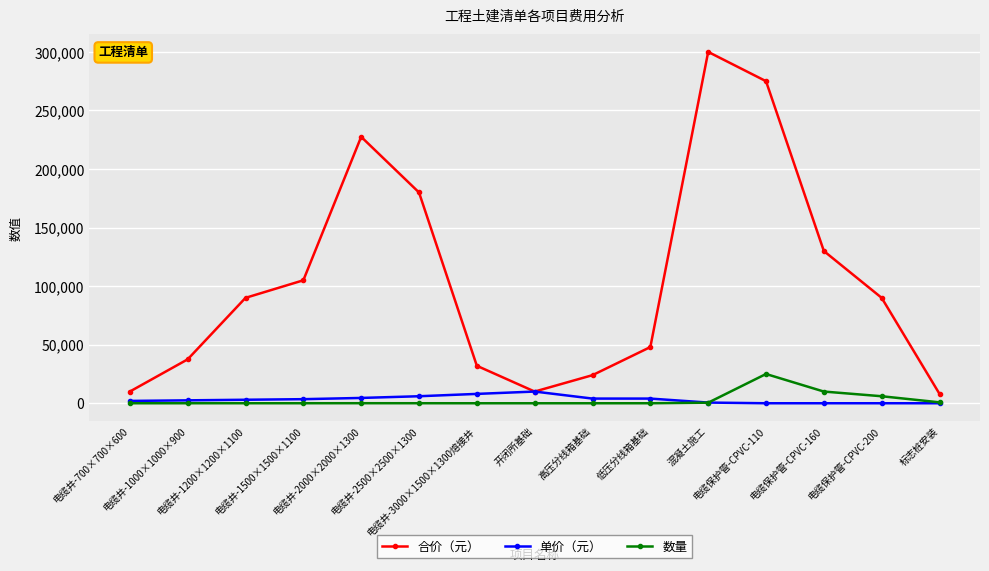

How many interior local peaks does the 合价（元） series have?

2